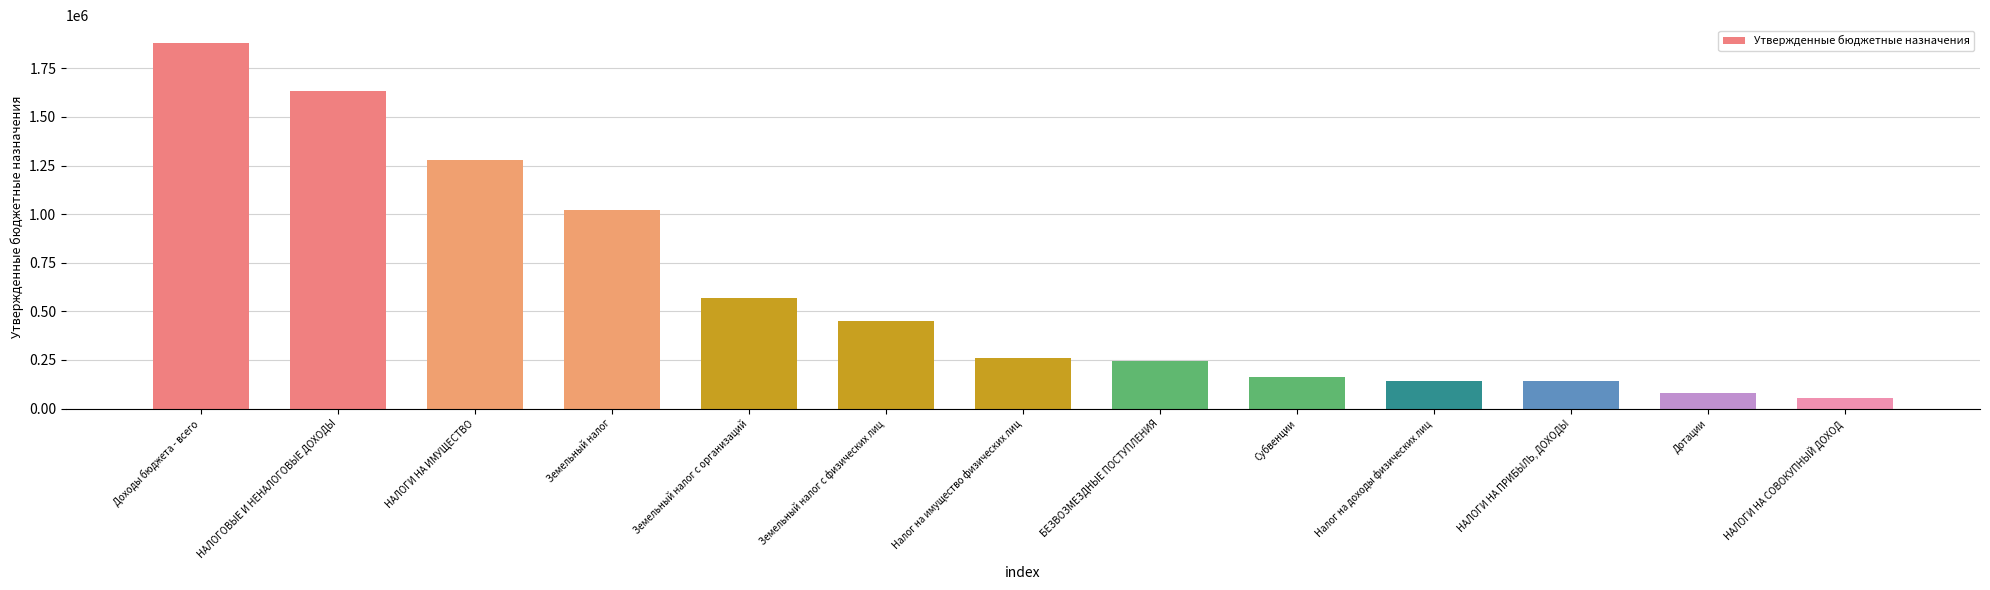

True or false: the data shows 1877718 at Доходы бюджета - всего.

True